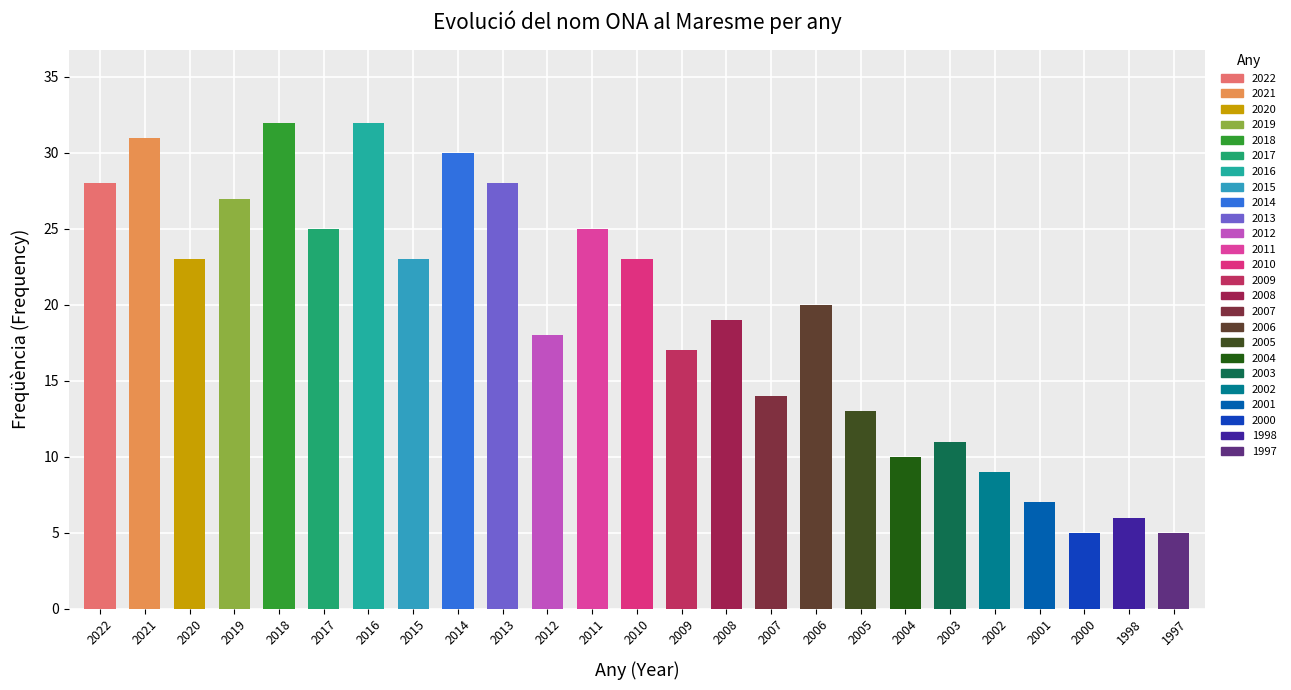

What is the greatest value displayed?

32